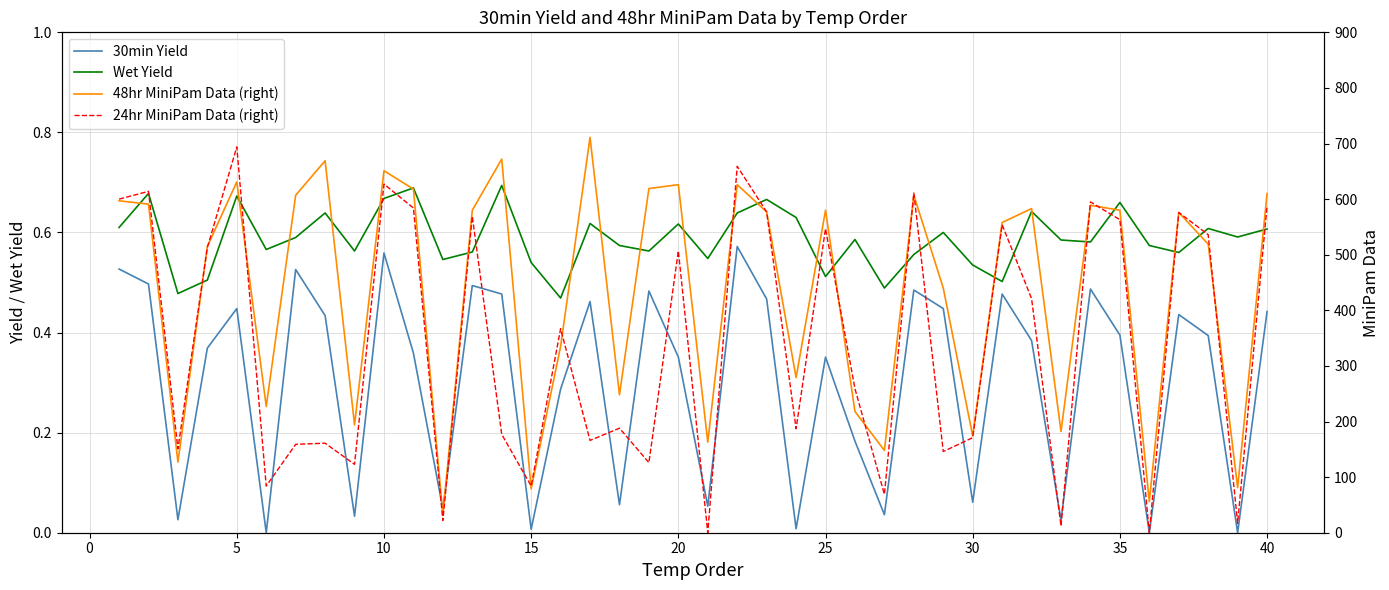

How many lines are shown in the chart?

4